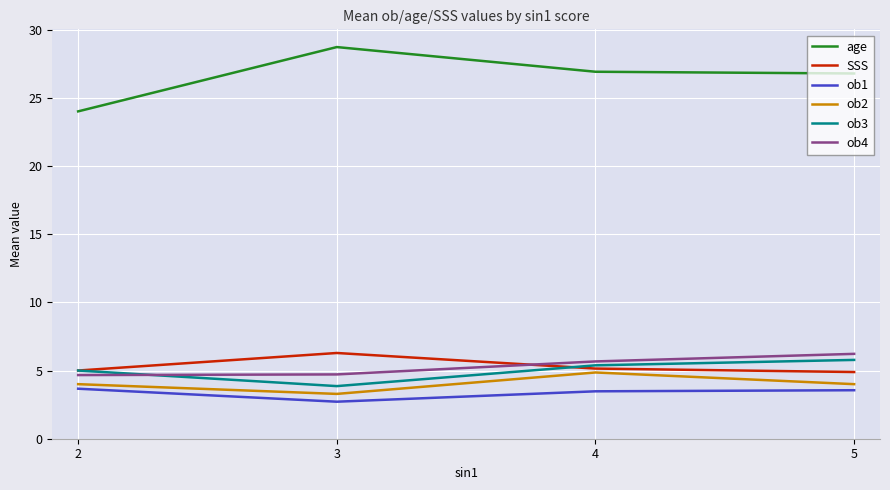

What is the sum of the ob2 values at 3 and 4?

8.1